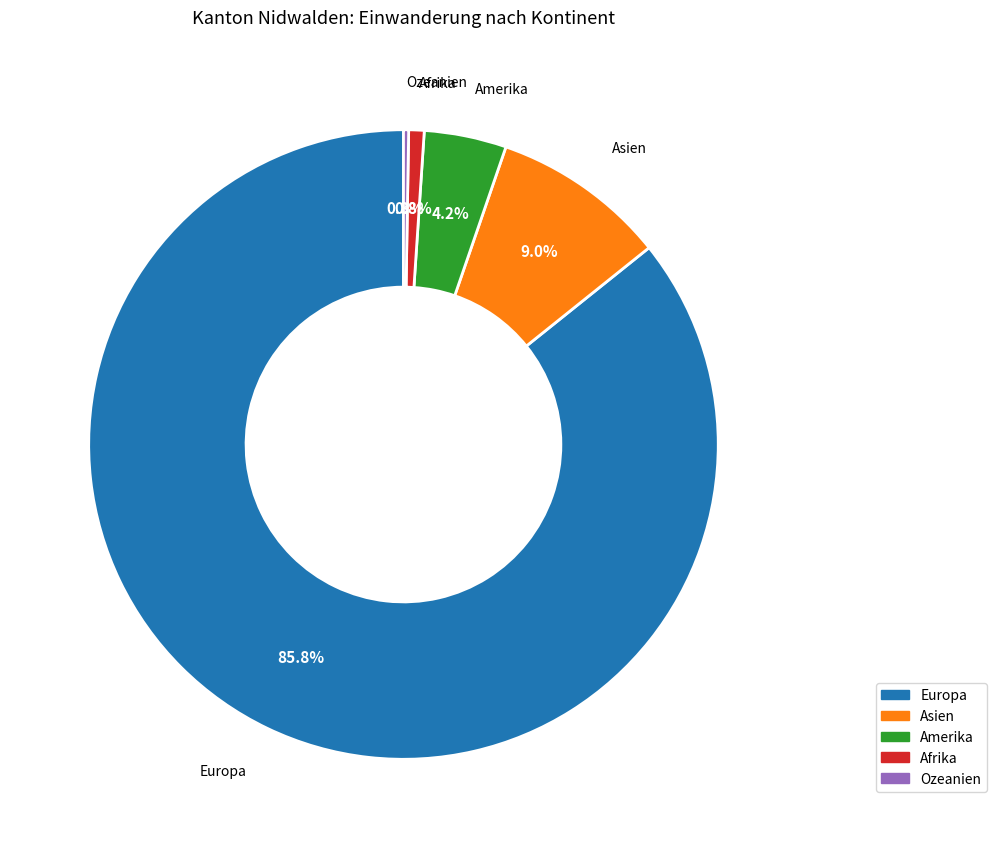

To the nearest percent, what is the difference between the Asien and Amerika slice percentages?

5%